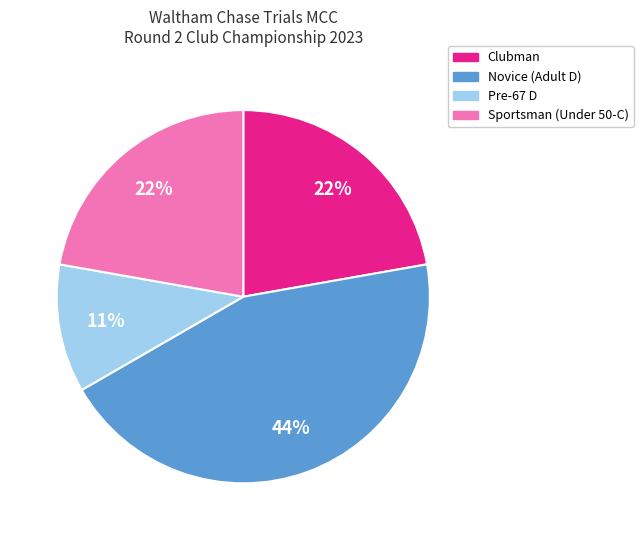

What is the ratio of the value at Novice (Adult D) to the value at Sportsman (Under 50-C)?

2.0